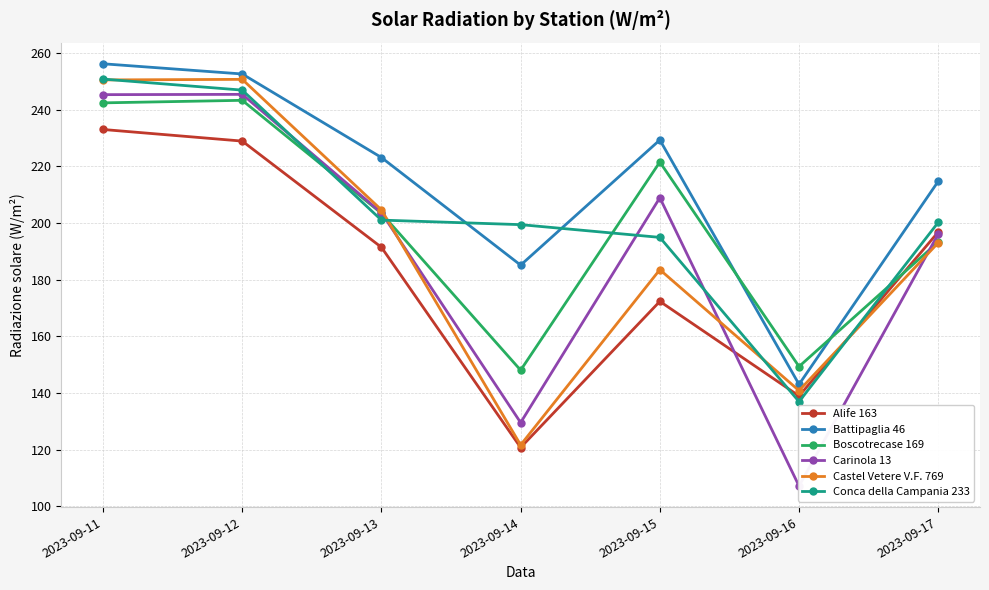

Is it true that Conca della Campania 233 equals 89.7 at 2023-09-16?

False